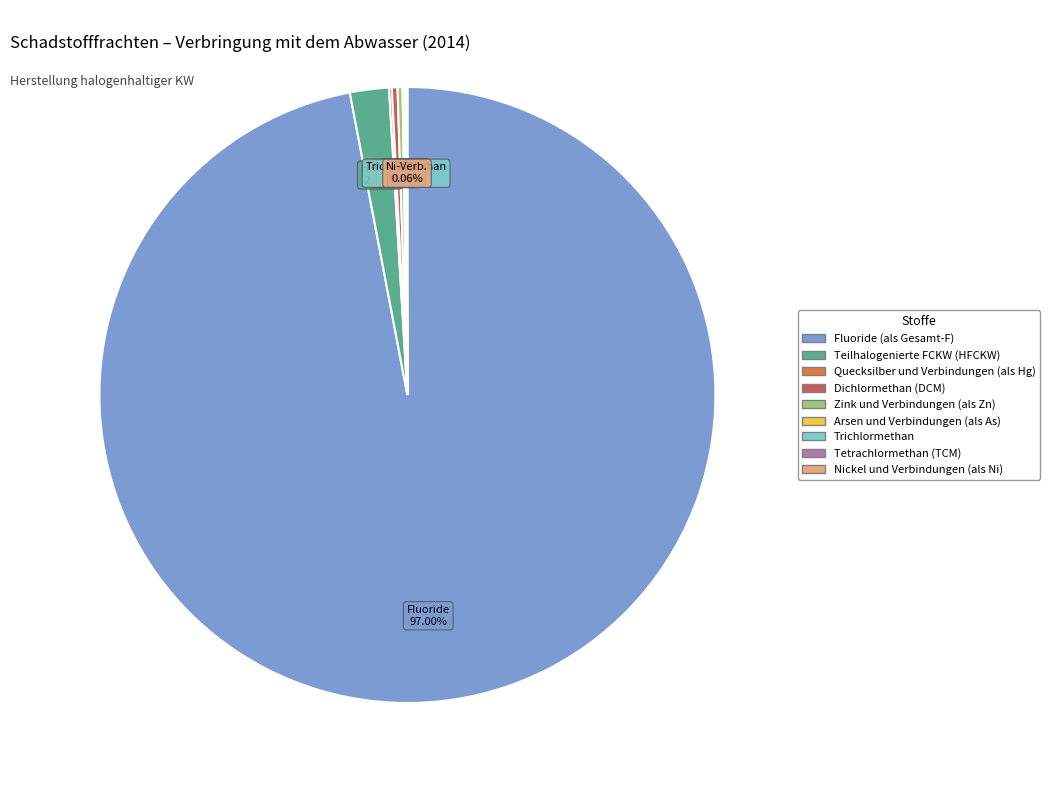

What is the largest slice in the pie chart?

Fluoride (als Gesamt-F)